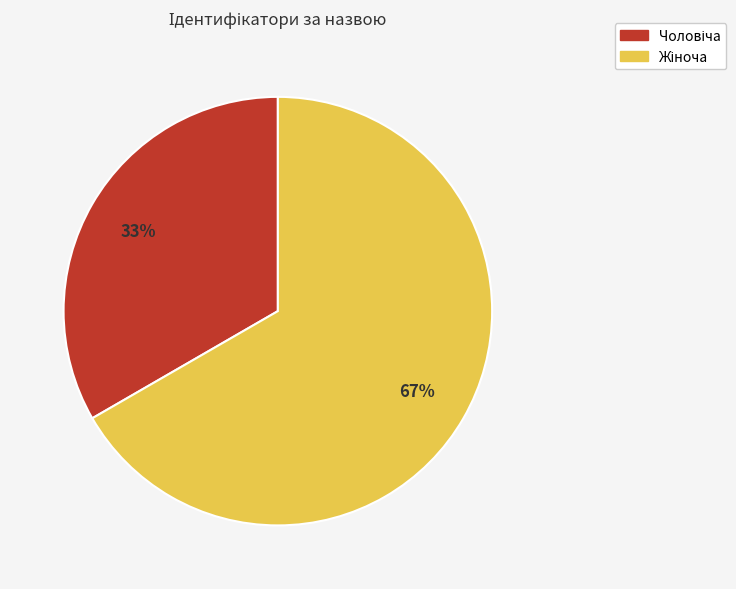

To the nearest percent, what is the average slice percentage?

50%